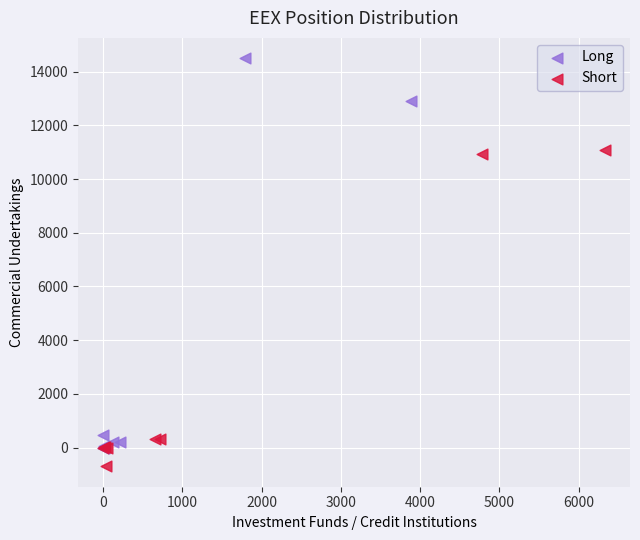

Which series reaches the minimum Y coordinate?

Short